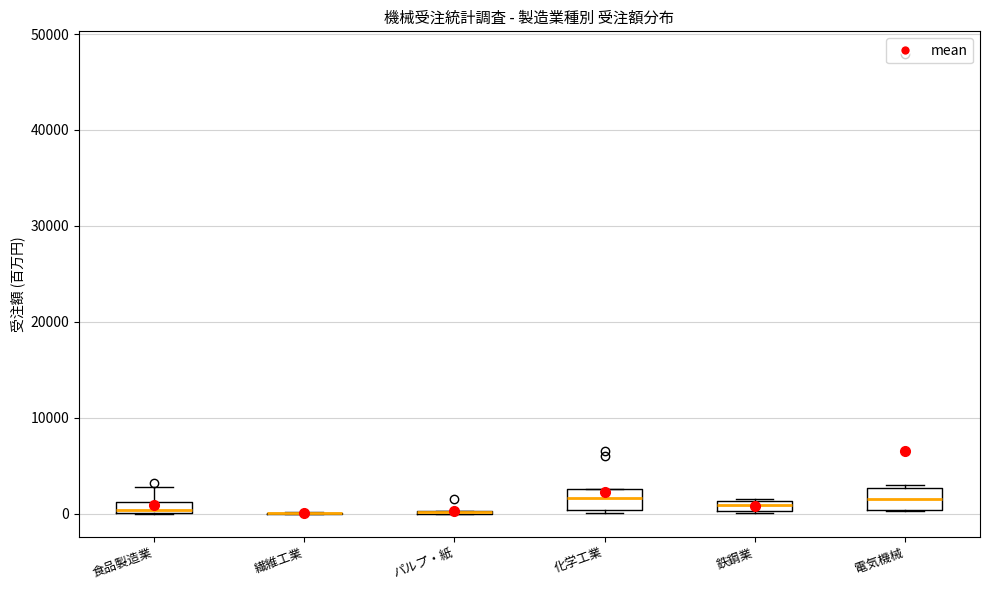

Where is the lower edge of the box for 電気機械 on the y-axis? The values are not printed on the chart, so give them approximately, as read against the axis.

0